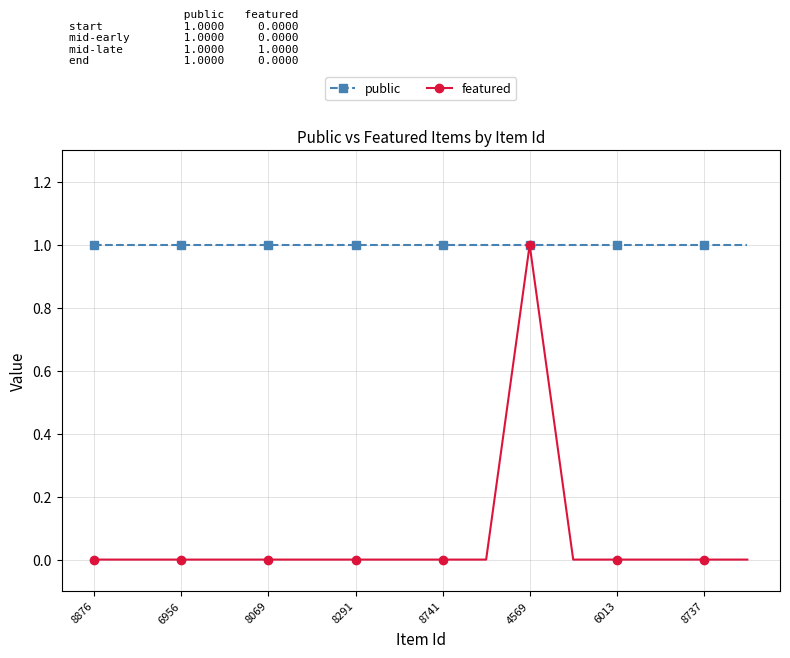

List the series in order of their overall mean, lowest first.

featured, public